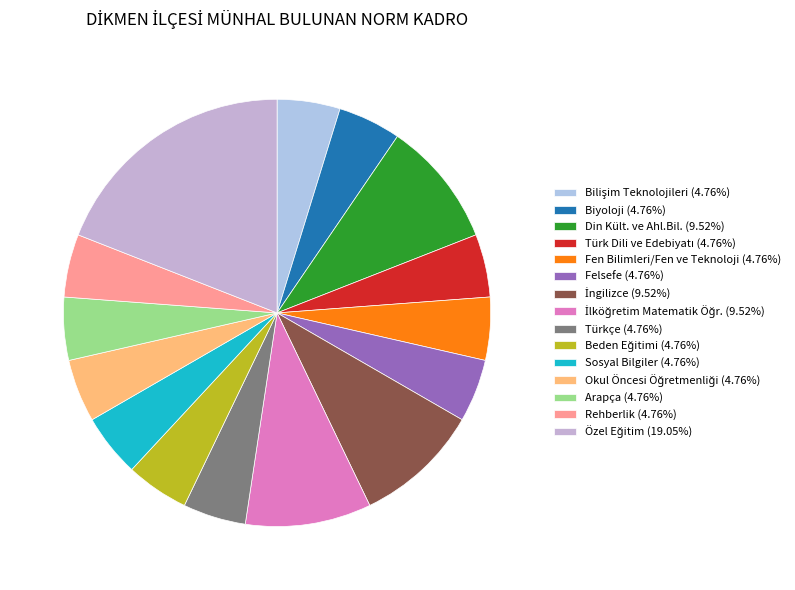

Count the number of slices in the pie.

15